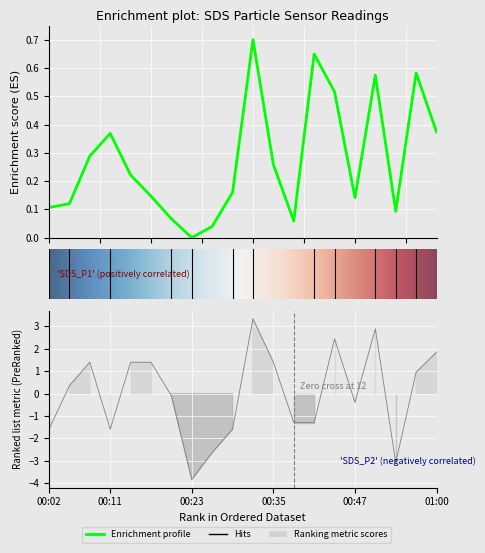

At which category does SDS_P2 reach its first local peak?

00:08